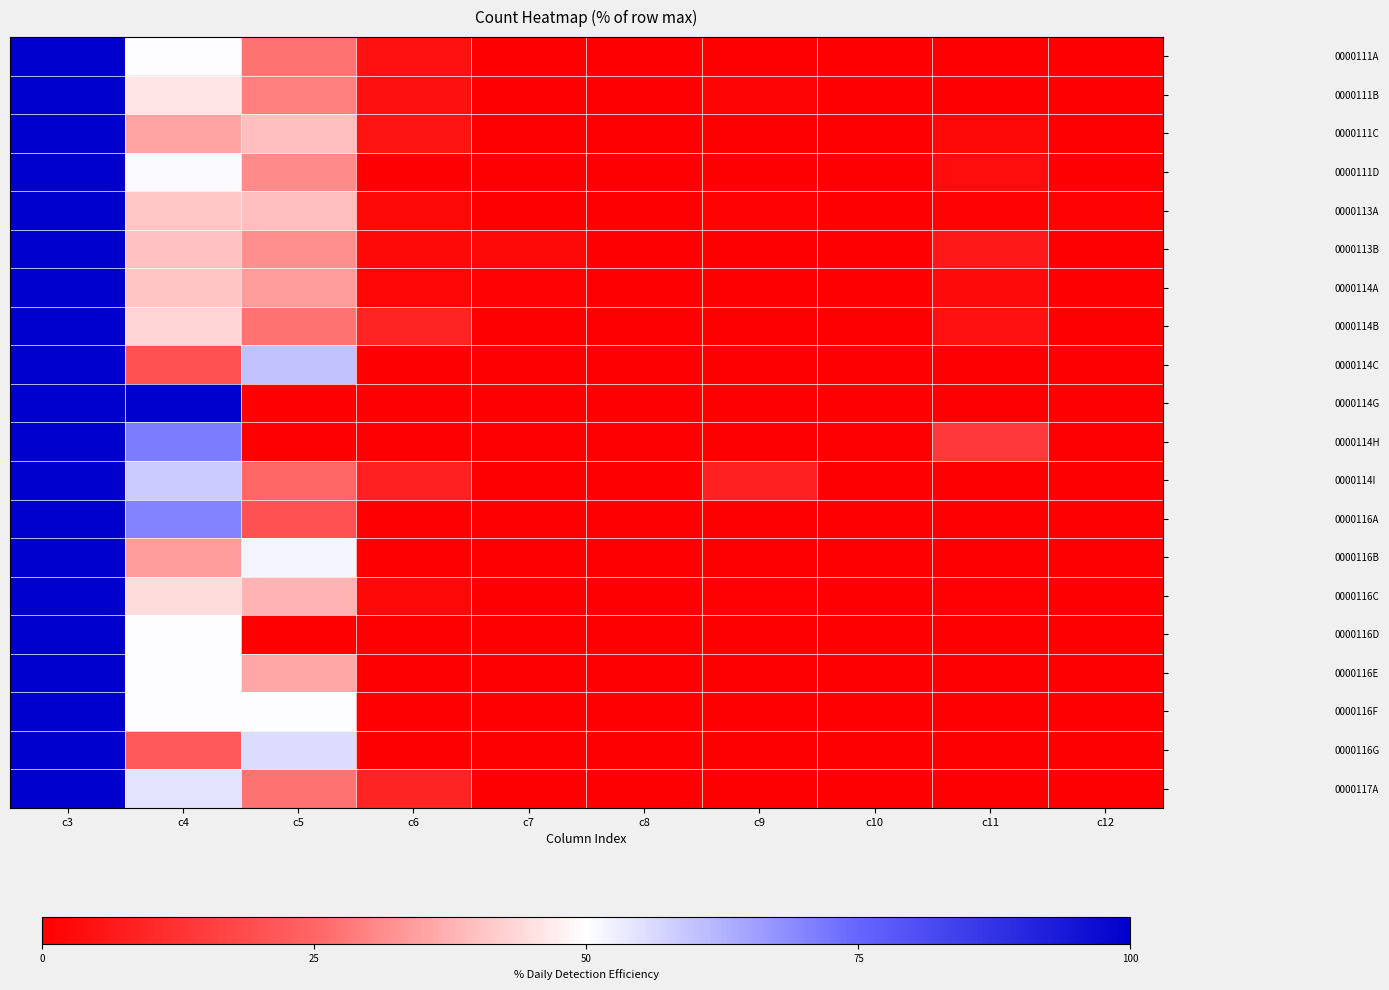

Reading left to right, what are all the values shown in this chart?

0000111A: c3=100.0	c4=50.0	c5=27.3	c6=4.5	c7=0.0	c8=0.0	c9=0.0	c10=0.0	c11=0.0	c12=0.0
0000111B: c3=100.0	c4=45.8	c5=29.2	c6=4.2	c7=0.0	c8=0.0	c9=1.4	c10=0.0	c11=0.0	c12=0.0
0000111C: c3=100.0	c4=35.1	c5=39.7	c6=5.3	c7=0.0	c8=0.0	c9=0.0	c10=0.0	c11=2.3	c12=0.0
0000111D: c3=100.0	c4=50.8	c5=31.1	c6=0.0	c7=0.0	c8=0.0	c9=0.0	c10=0.0	c11=3.3	c12=0.0
0000113A: c3=100.0	c4=40.7	c5=39.5	c6=2.3	c7=0.0	c8=0.0	c9=1.2	c10=0.0	c11=1.2	c12=1.2
0000113B: c3=100.0	c4=40.0	c5=32.0	c6=2.0	c7=2.0	c8=0.0	c9=0.0	c10=0.0	c11=6.0	c12=0.0
0000114A: c3=100.0	c4=40.4	c5=33.7	c6=1.9	c7=1.0	c8=0.0	c9=0.0	c10=0.0	c11=2.9	c12=0.0
0000114B: c3=100.0	c4=43.2	c5=27.3	c6=9.1	c7=0.0	c8=0.0	c9=0.0	c10=0.0	c11=4.5	c12=0.0
0000114C: c3=100.0	c4=20.0	c5=60.0	c6=0.0	c7=0.0	c8=0.0	c9=0.0	c10=0.0	c11=0.0	c12=0.0
0000114G: c3=100.0	c4=100.0	c5=0.0	c6=0.0	c7=0.0	c8=0.0	c9=0.0	c10=0.0	c11=0.0	c12=0.0
0000114H: c3=100.0	c4=71.4	c5=0.0	c6=0.0	c7=0.0	c8=0.0	c9=0.0	c10=0.0	c11=14.3	c12=0.0
0000114I: c3=100.0	c4=58.3	c5=25.0	c6=8.3	c7=0.0	c8=0.0	c9=8.3	c10=0.0	c11=0.0	c12=0.0
0000116A: c3=100.0	c4=70.0	c5=20.0	c6=0.0	c7=0.0	c8=0.0	c9=0.0	c10=0.0	c11=0.0	c12=0.0
0000116B: c3=100.0	c4=33.9	c5=51.8	c6=0.0	c7=0.0	c8=0.0	c9=0.0	c10=0.0	c11=0.0	c12=0.0
0000116C: c3=100.0	c4=44.3	c5=37.5	c6=2.2	c7=0.0	c8=0.0	c9=0.5	c10=0.0	c11=0.5	c12=0.0
0000116D: c3=100.0	c4=50.0	c5=0.0	c6=0.0	c7=0.0	c8=0.0	c9=0.0	c10=0.0	c11=0.0	c12=0.0
0000116E: c3=100.0	c4=50.0	c5=35.7	c6=0.0	c7=0.0	c8=0.0	c9=0.0	c10=0.0	c11=0.0	c12=0.0
0000116F: c3=100.0	c4=50.0	c5=50.0	c6=0.0	c7=0.0	c8=0.0	c9=0.0	c10=0.0	c11=0.0	c12=0.0
0000116G: c3=100.0	c4=22.2	c5=55.6	c6=0.0	c7=0.0	c8=0.0	c9=0.0	c10=0.0	c11=0.0	c12=0.0
0000117A: c3=100.0	c4=54.5	c5=27.3	c6=9.1	c7=0.0	c8=0.0	c9=0.0	c10=0.0	c11=0.0	c12=0.0